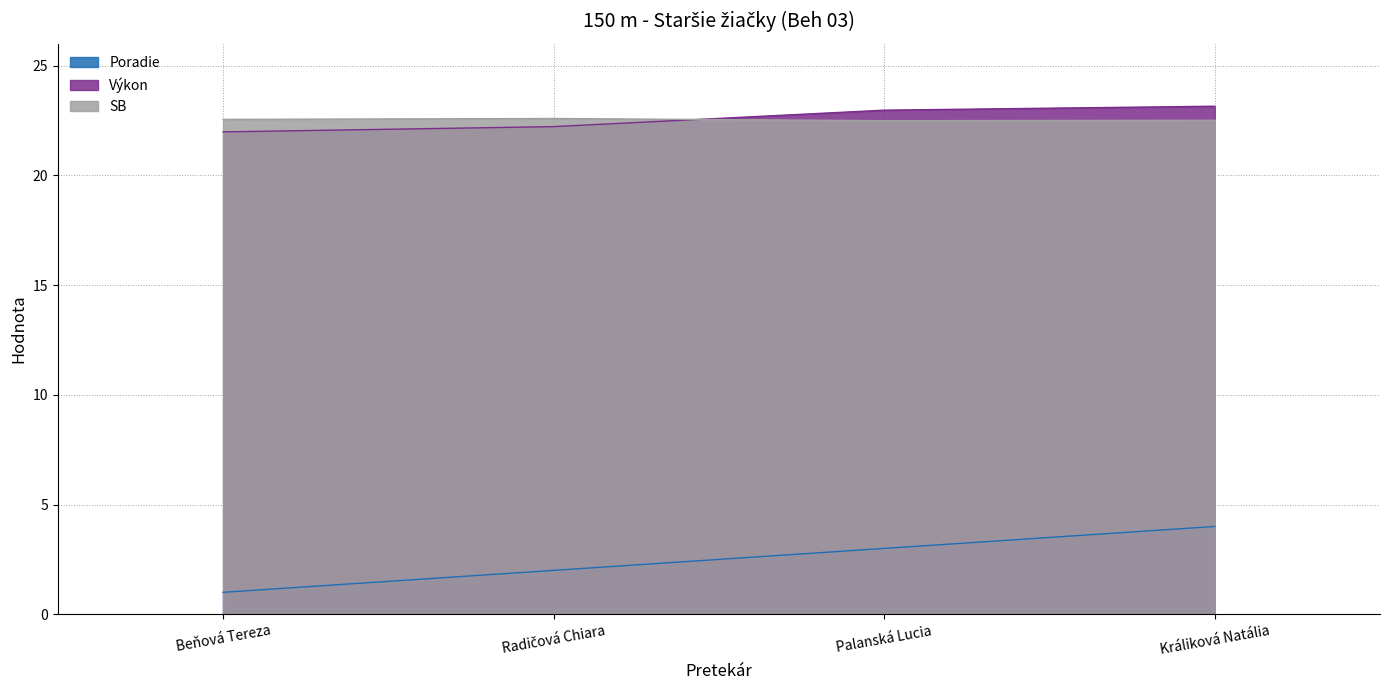

Reading left to right, what are all the values shown in this chart?

Poradie: 1.0	2.0	3.0	4.0
Výkon: 22.0	22.2	23.0	23.1
SB: 22.6	22.6	22.5	22.5